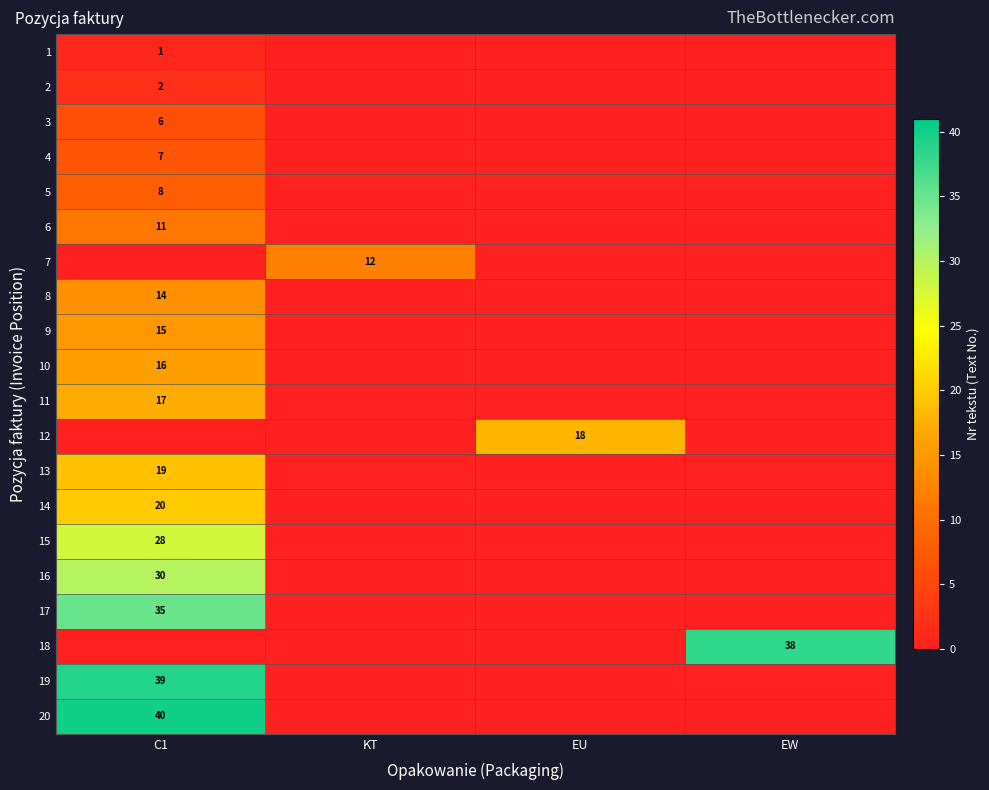

Is the value of 14 at C1 greater than the value of 1 at C1?

Yes